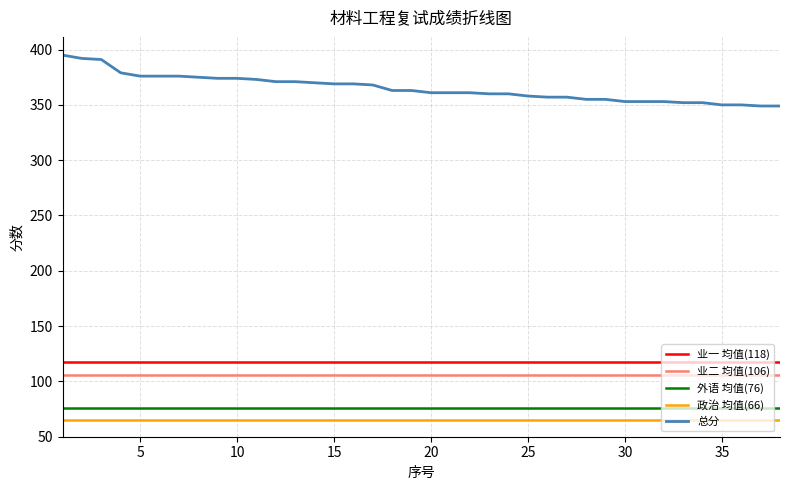

What is the maximum value for 总分?

395